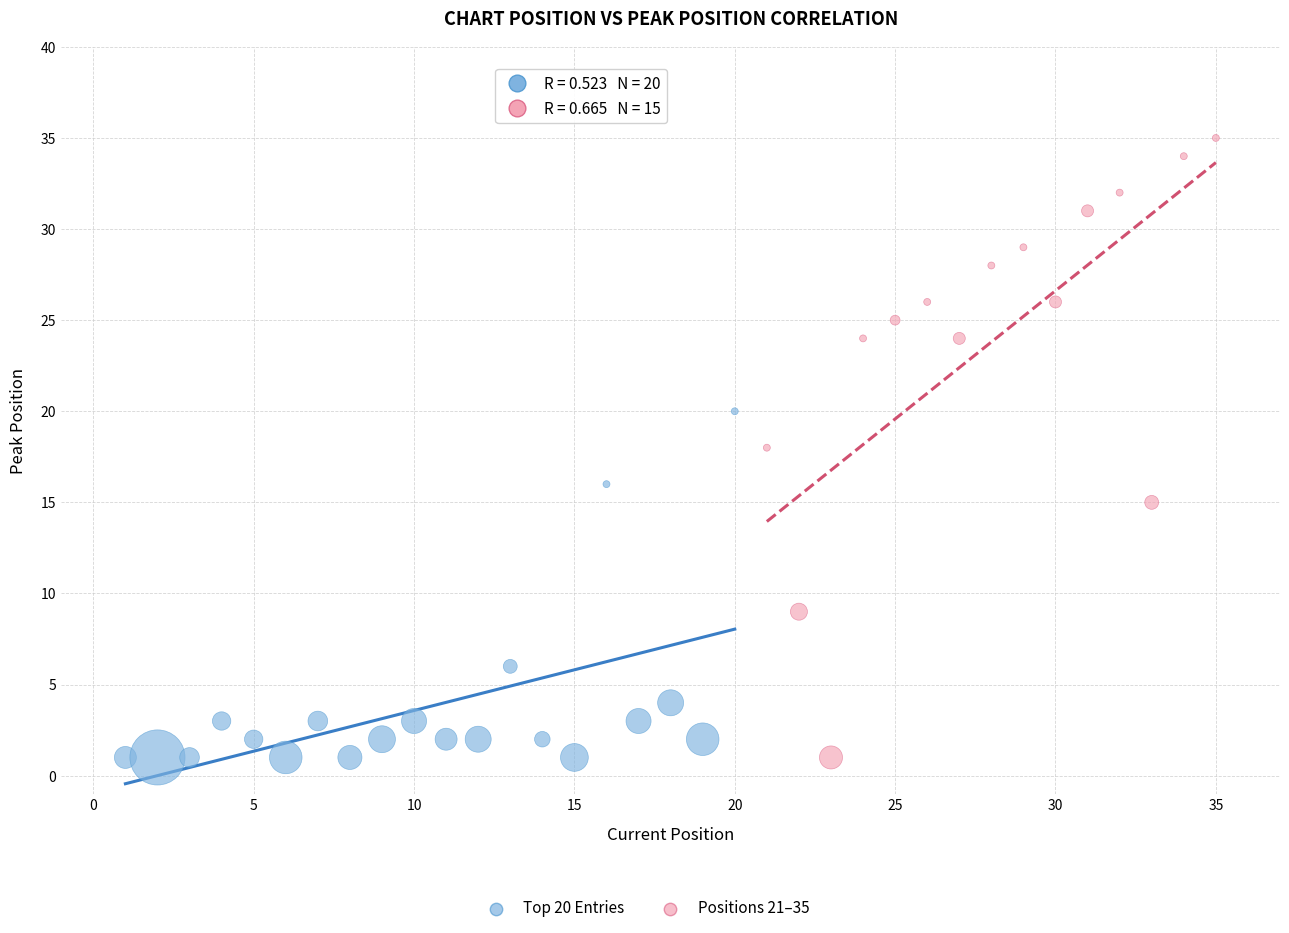

Which series contains the highest Y value?

Positions 21–35